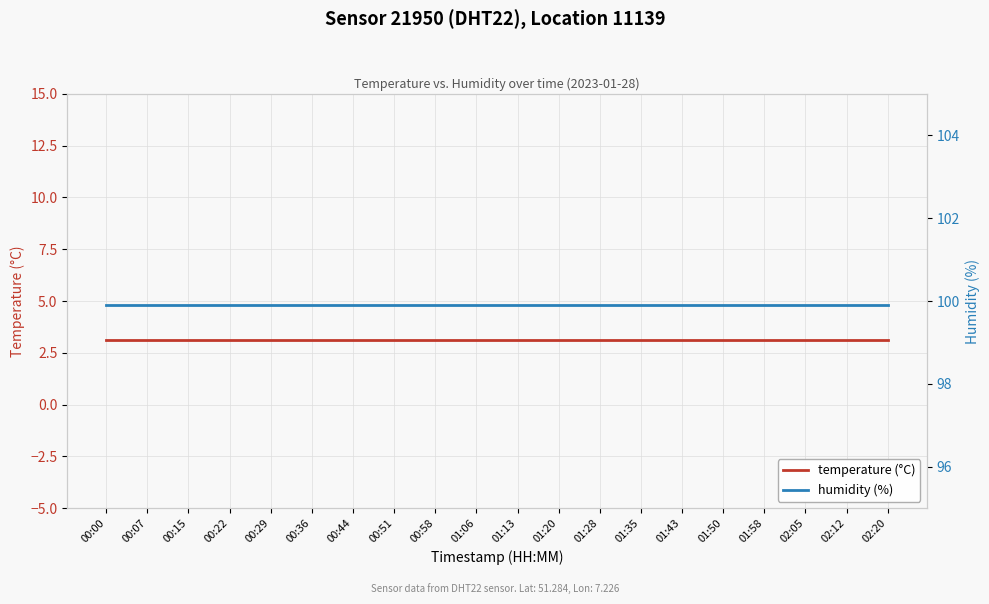

What is the label of the 5th point from the left?

00:29